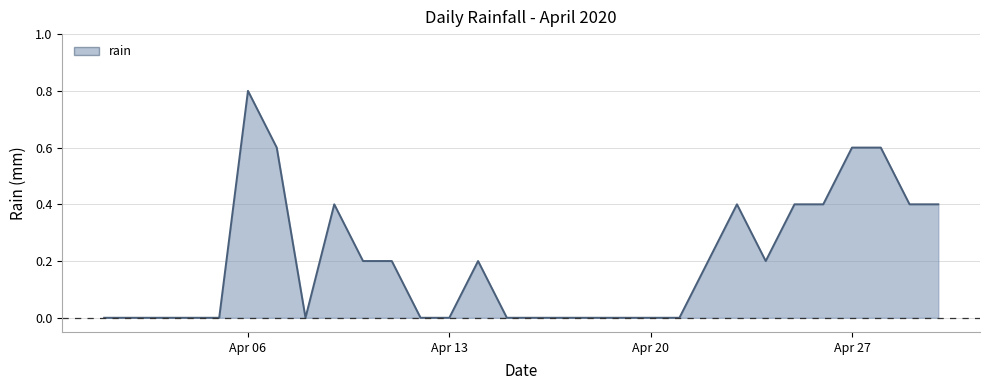

Reading left to right, list all the values displayed in this chart.

0.0	0.0	0.0	0.0	0.0	0.8	0.6	0.0	0.4	0.2	0.2	0.0	0.0	0.2	0.0	0.0	0.0	0.0	0.0	0.0	0.0	0.2	0.4	0.2	0.4	0.4	0.6	0.6	0.4	0.4